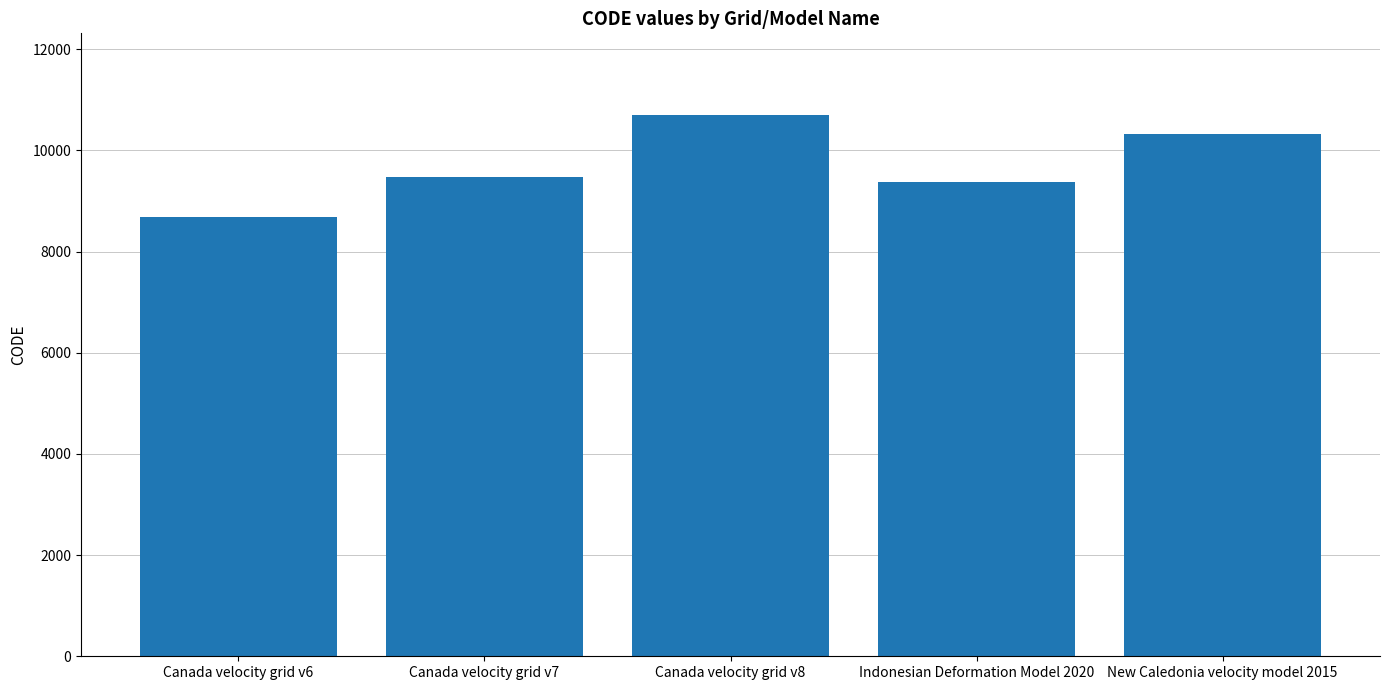

What is the difference between the values at Canada velocity grid v8 and Indonesian Deformation Model 2020?

1332